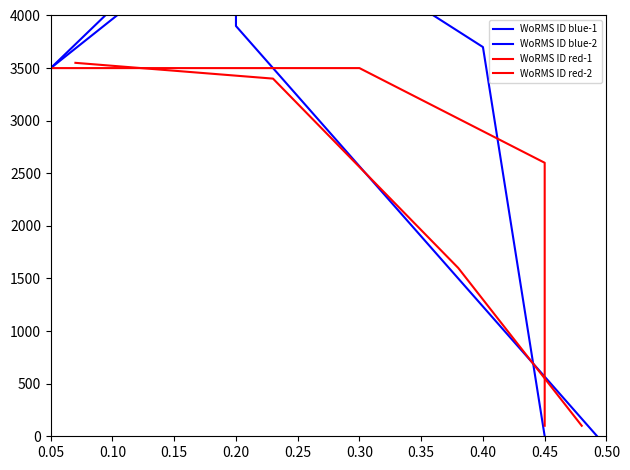

At which label does WoRMS ID blue-2 first exceed 3900?

0.20